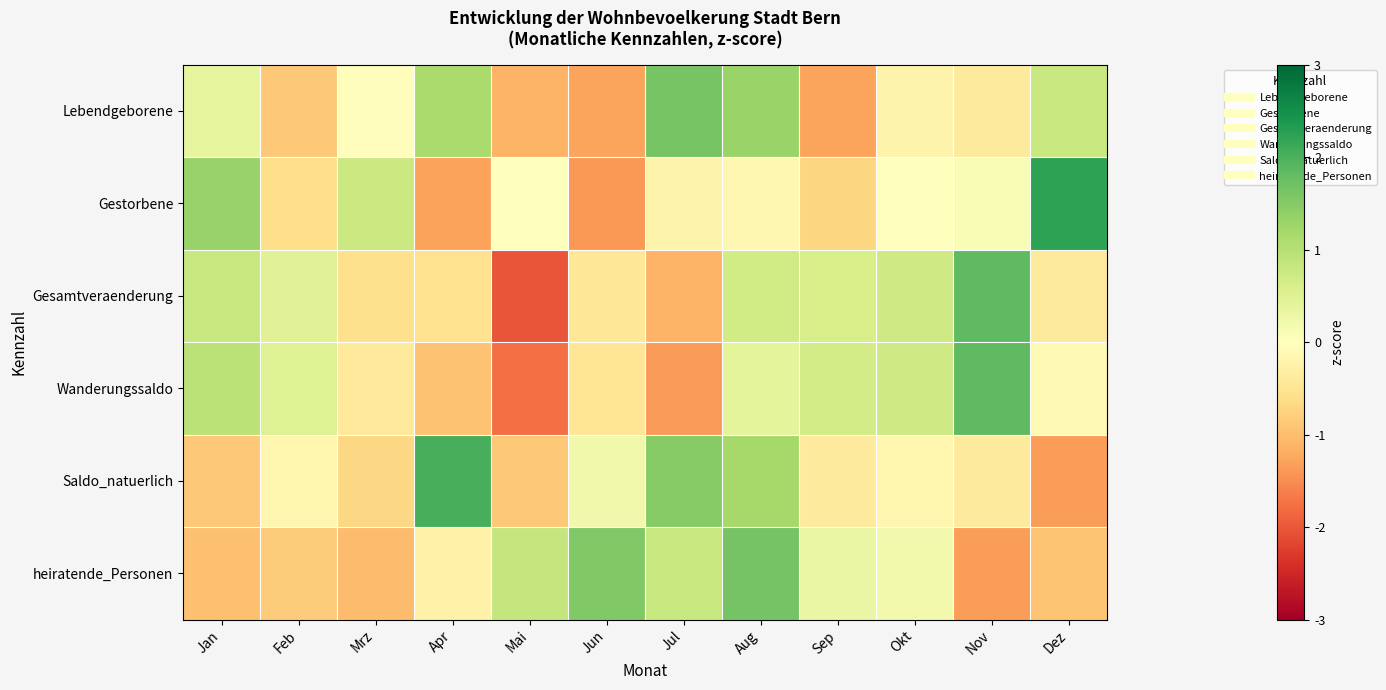

Reading right to left, transcribe all the data shown in this chart.

Lebendgeborene: Dez=0.8	Nov=-0.4	Okt=-0.2	Sep=-1.3	Aug=1.3	Jul=1.6	Jun=-1.3	Mai=-1.1	Apr=1.1	Mrz=-0.0	Feb=-0.9	Jan=0.4
Gestorbene: Dez=2.2	Nov=0.1	Okt=-0.0	Sep=-0.7	Aug=-0.2	Jul=-0.2	Jun=-1.4	Mai=-0.0	Apr=-1.3	Mrz=0.8	Feb=-0.6	Jan=1.3
Gesamtveraenderung: Dez=-0.4	Nov=1.8	Okt=0.7	Sep=0.6	Aug=0.7	Jul=-1.1	Jun=-0.5	Mai=-2.0	Apr=-0.6	Mrz=-0.6	Feb=0.5	Jan=0.8
Wanderungssaldo: Dez=-0.1	Nov=1.8	Okt=0.7	Sep=0.7	Aug=0.4	Jul=-1.4	Jun=-0.5	Mai=-1.8	Apr=-0.9	Mrz=-0.4	Feb=0.5	Jan=0.9
Saldo_natuerlich: Dez=-1.4	Nov=-0.4	Okt=-0.2	Sep=-0.4	Aug=1.2	Jul=1.5	Jun=0.2	Mai=-0.9	Apr=2.0	Mrz=-0.7	Feb=-0.2	Jan=-0.9
heiratende_Personen: Dez=-0.9	Nov=-1.4	Okt=0.2	Sep=0.3	Aug=1.7	Jul=0.8	Jun=1.5	Mai=0.8	Apr=-0.2	Mrz=-1.0	Feb=-0.8	Jan=-1.0